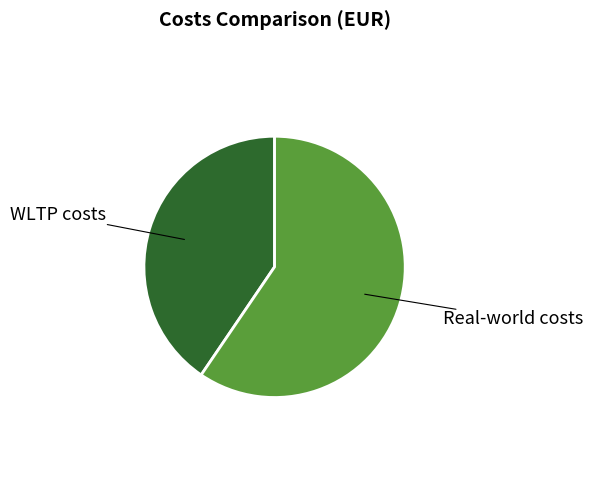

Does any single category account for the majority?

Yes